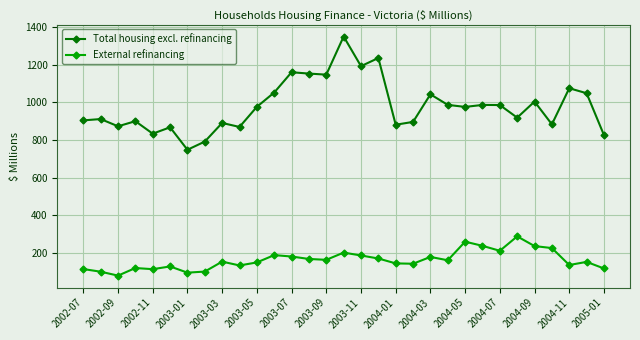

What is the value of the External refinancing point at the 22nd from the left?

161.4